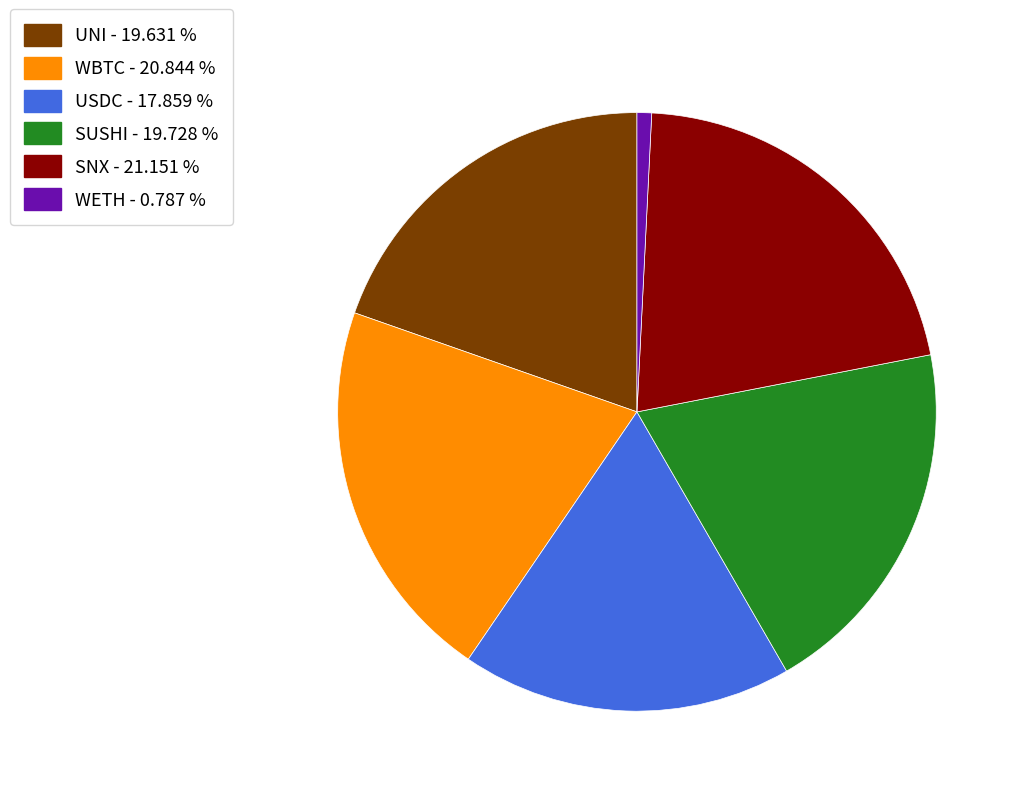

How many slices are in this pie chart?

6